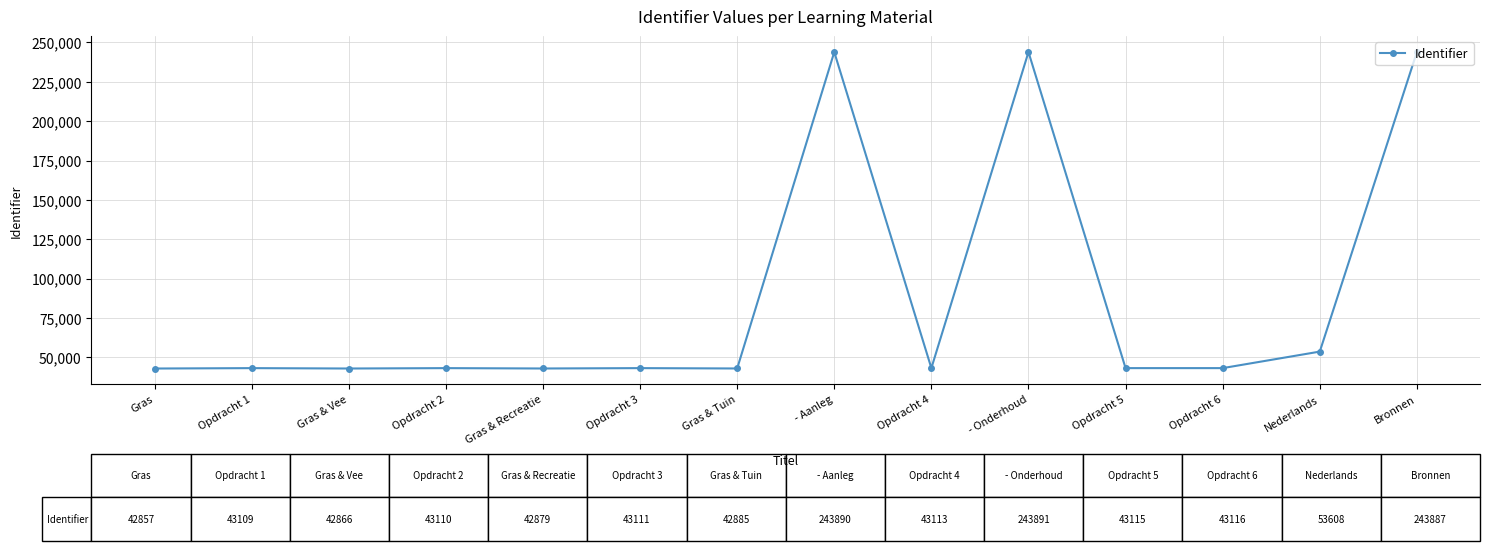

What is the label of the 8th point from the left?

- Aanleg